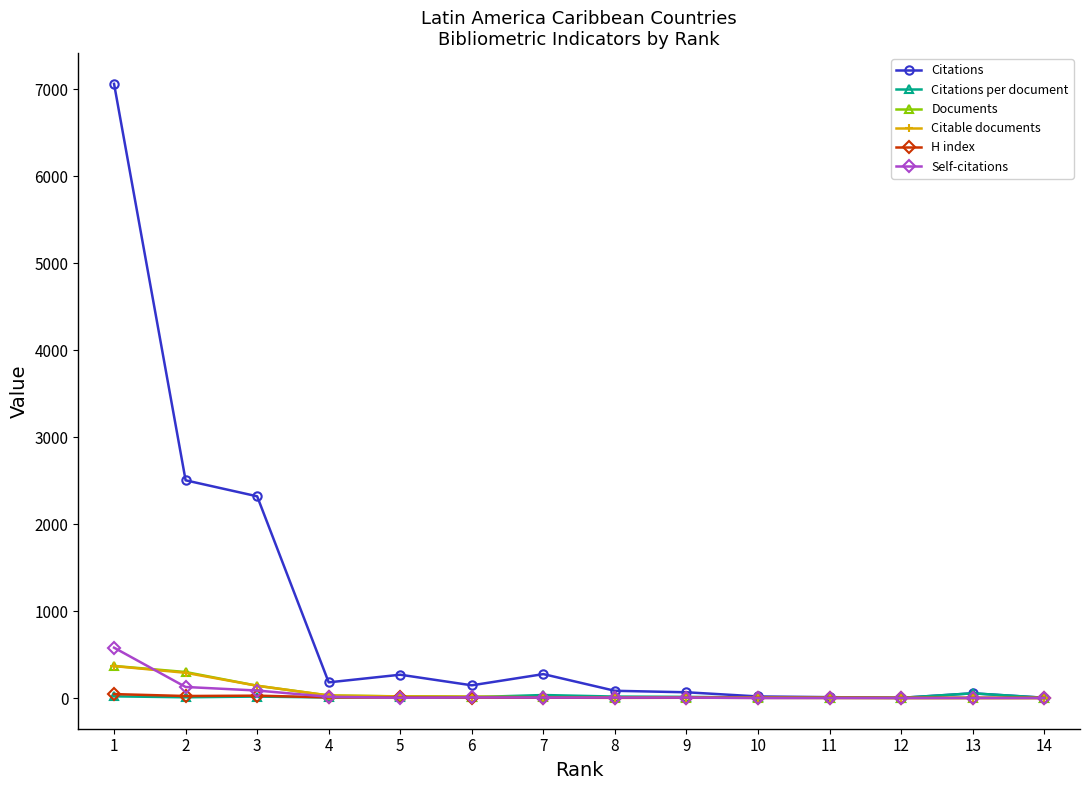

What is the average value of the Citations series?

928.1